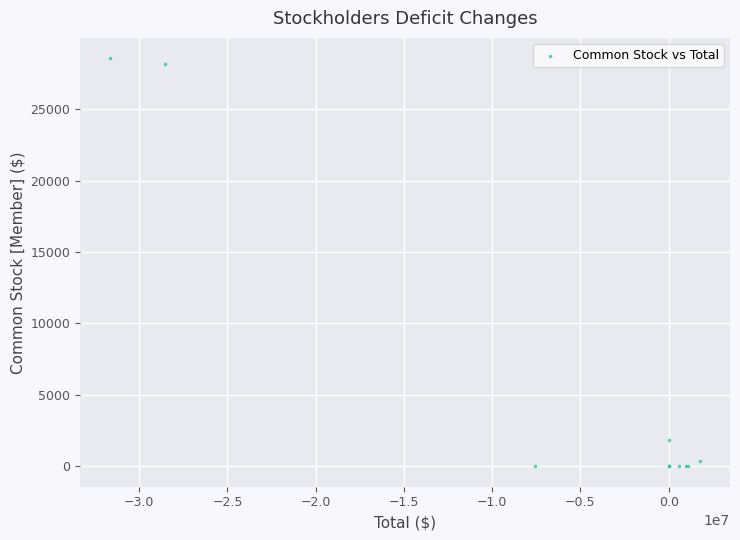

What Y value in the scatter plot is closest to 14282?

1866